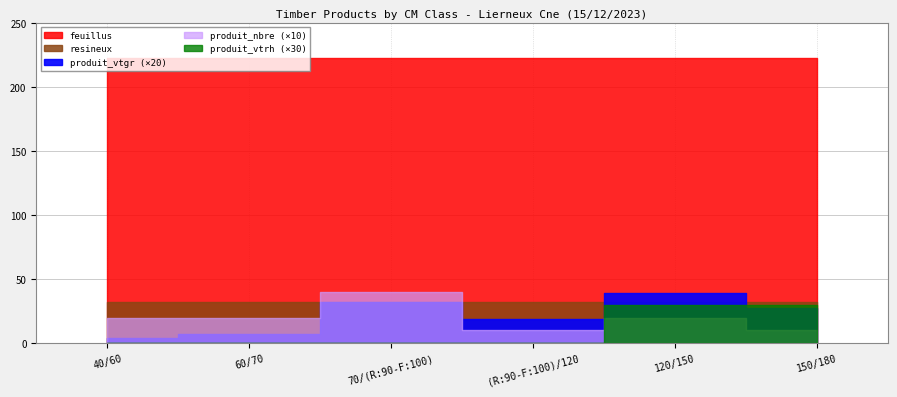

What is the sum of all feuillus values?

1333.3